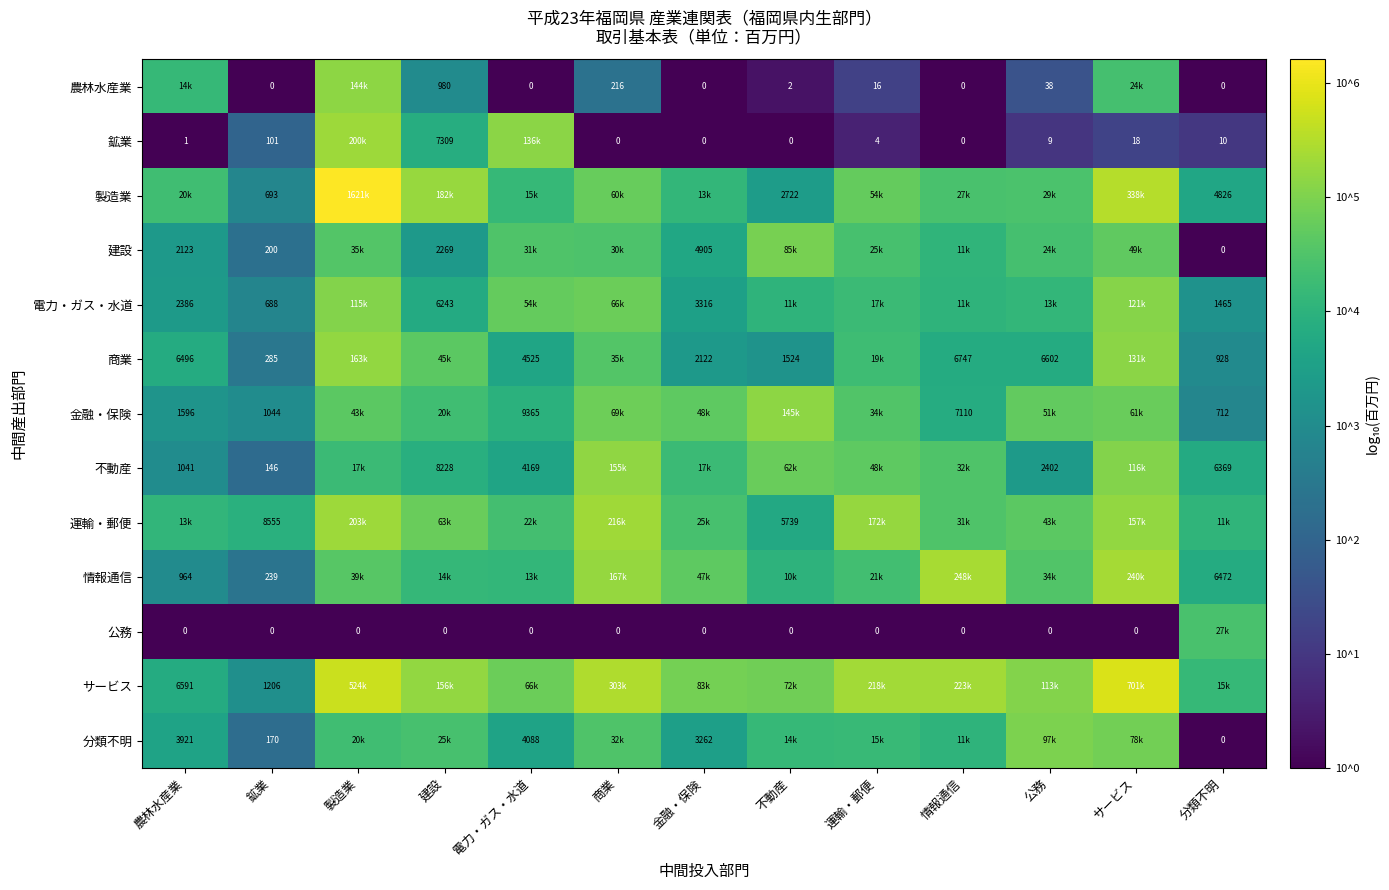

Rank the series by their maximum value, from highest to lowest.

製造業, サービス, 情報通信, 運輸・郵便, 鉱業, 商業, 不動産, 金融・保険, 農林水産業, 電力・ガス・水道, 分類不明, 建設, 公務